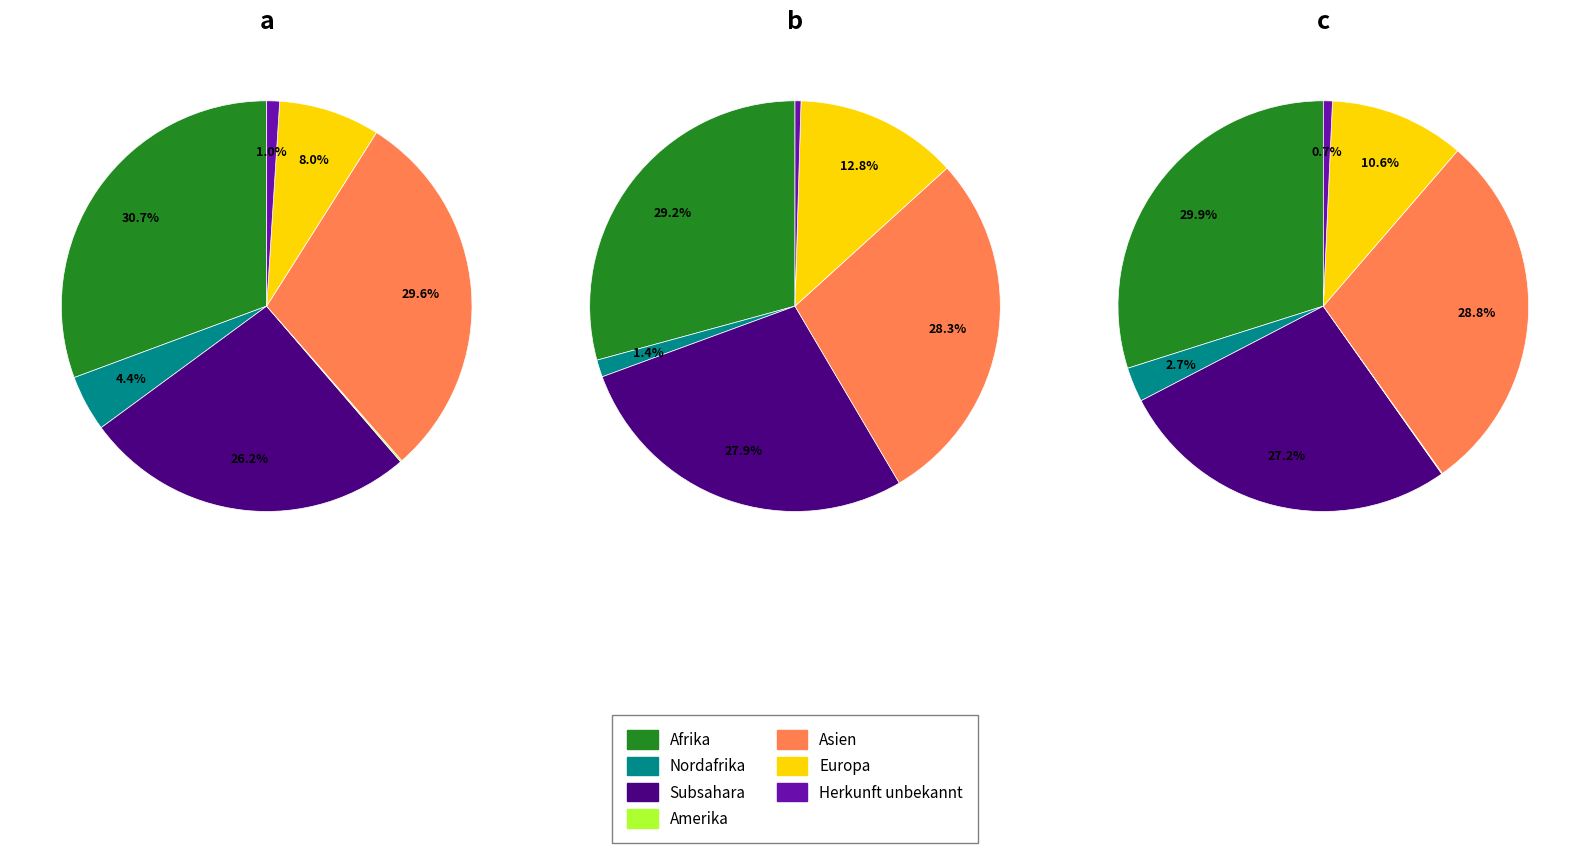

To the nearest percent, what is the combined percentage of Asien and Nordafrika?

32%